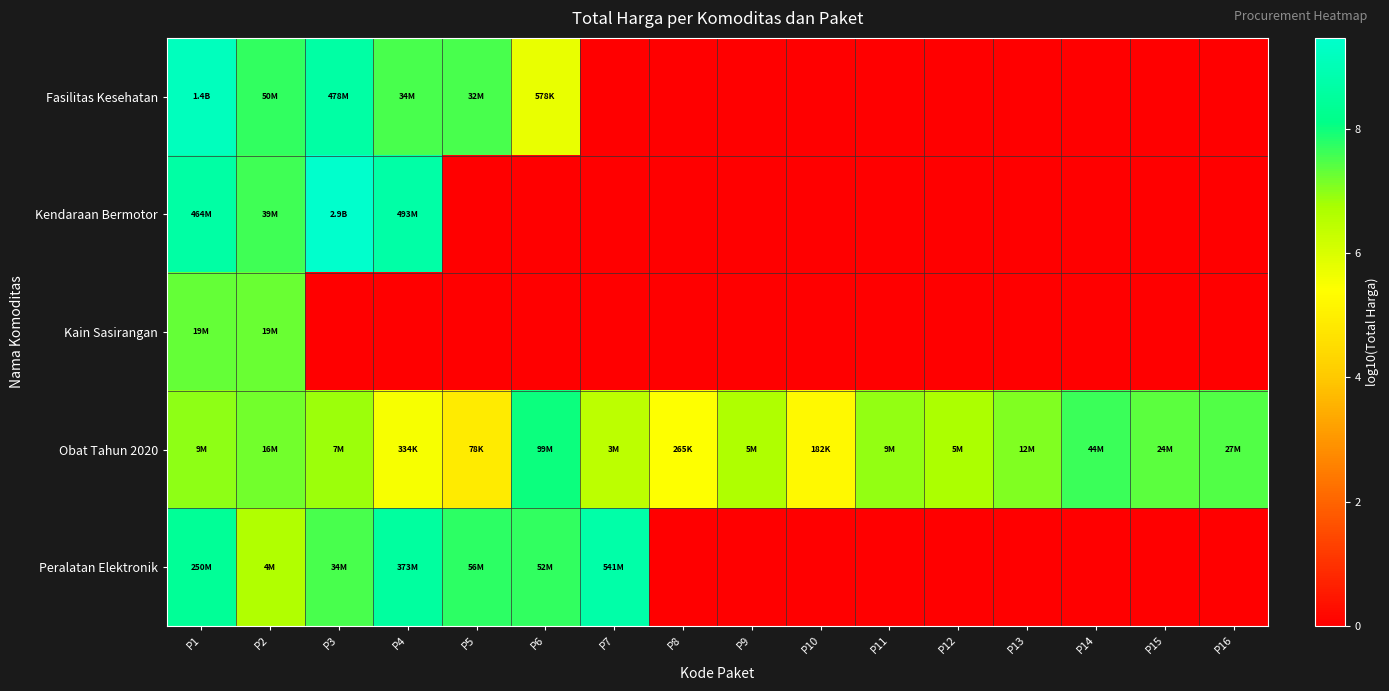

Between P16 and P6, which is larger?

P6